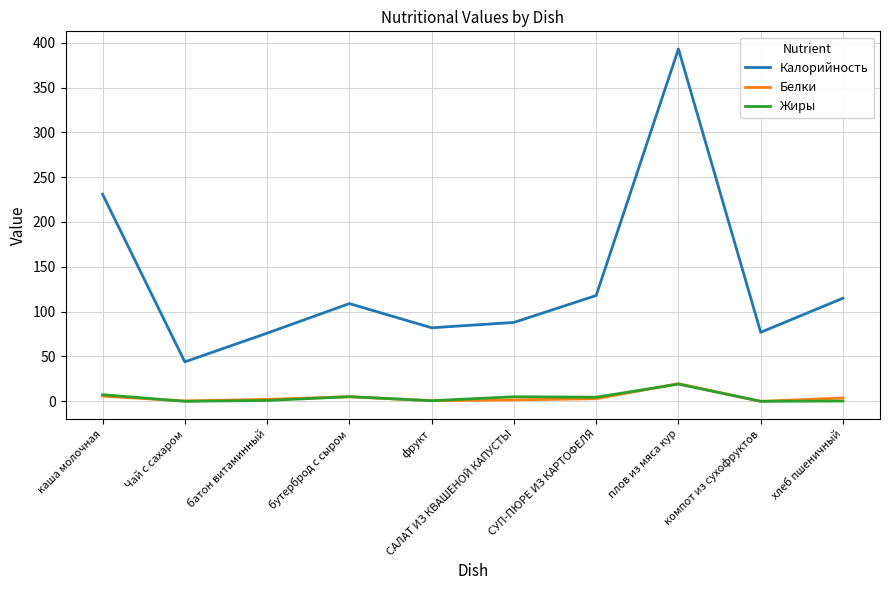

What is the spread (max minus min) of values at батон витаминный?

75.1